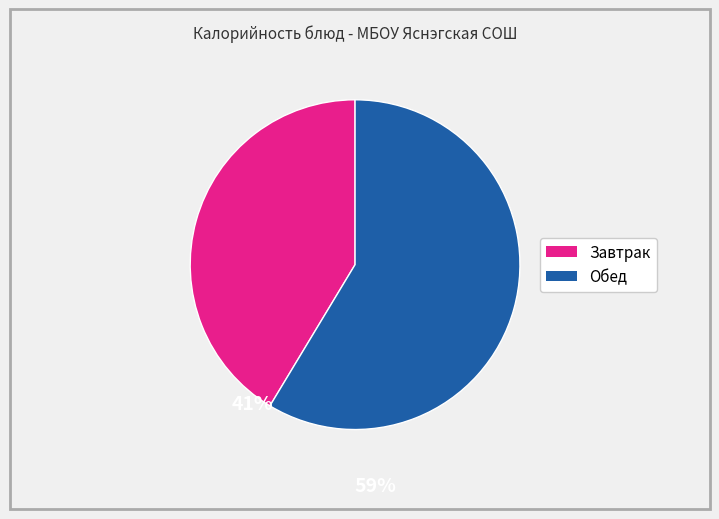

How many slices are in this pie chart?

2